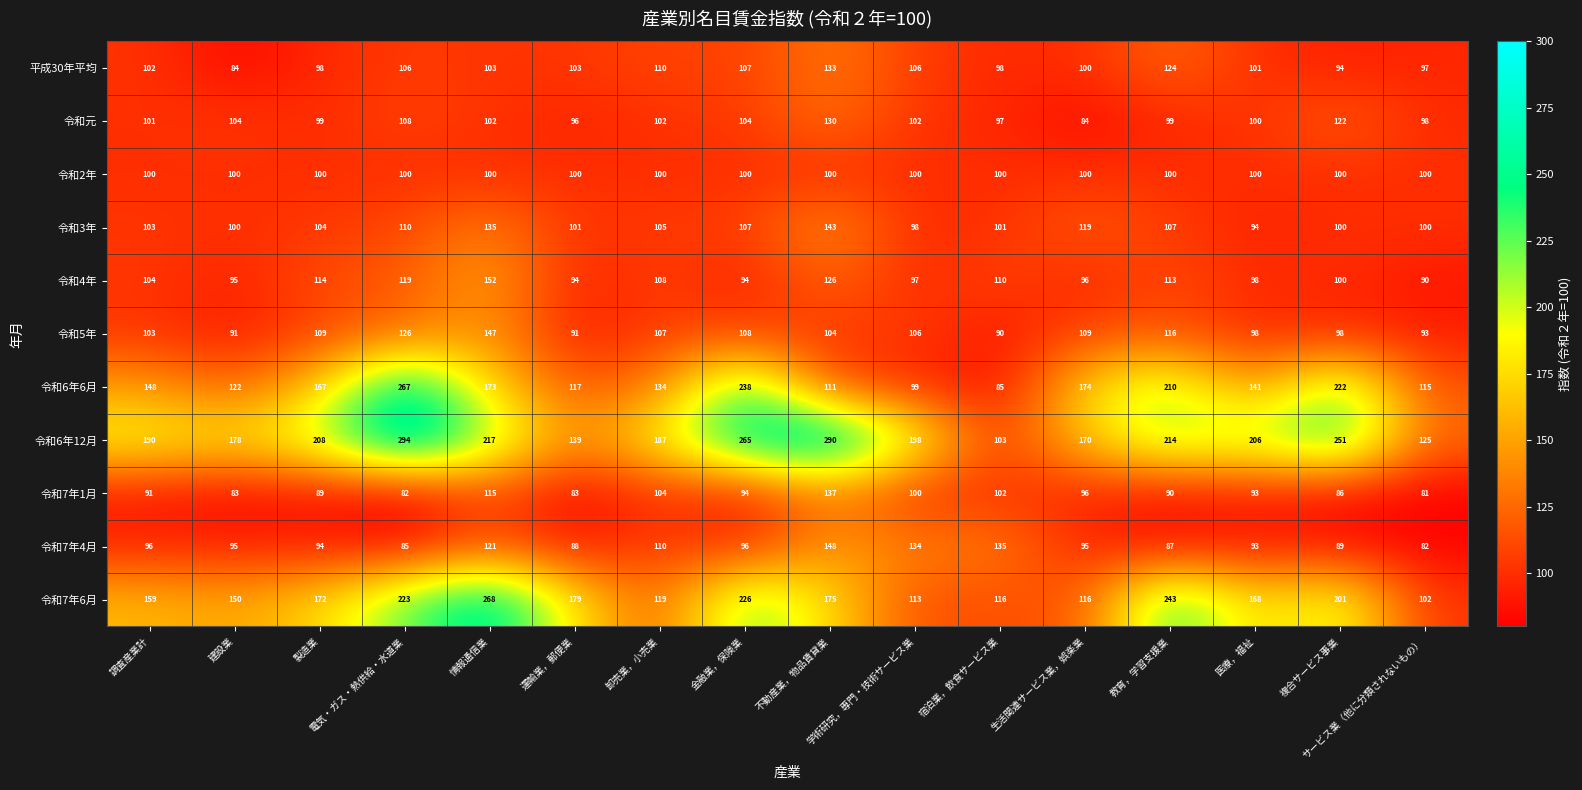

Count the number of categories in the chart.

16